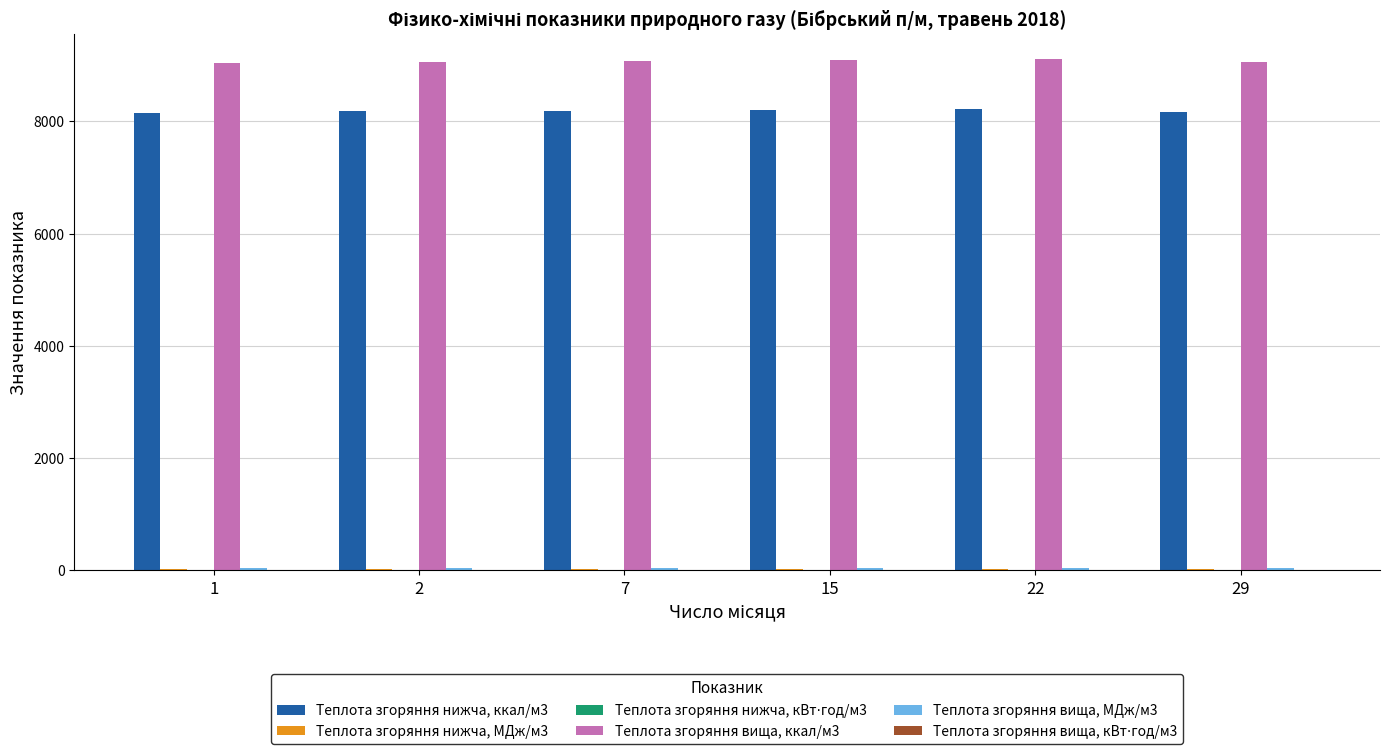

What is the sum of all Теплота згоряння нижча, ккал/м3 values?

49133.0